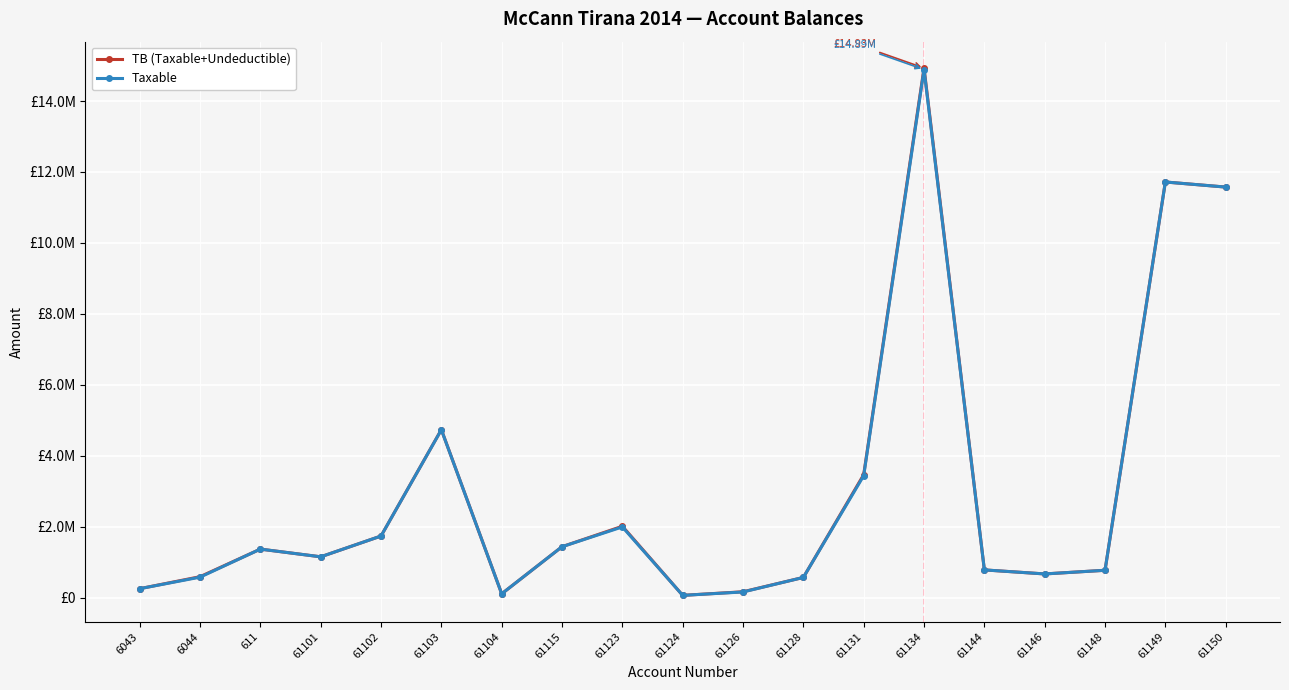

What is the label of the 4th point from the left?

61101